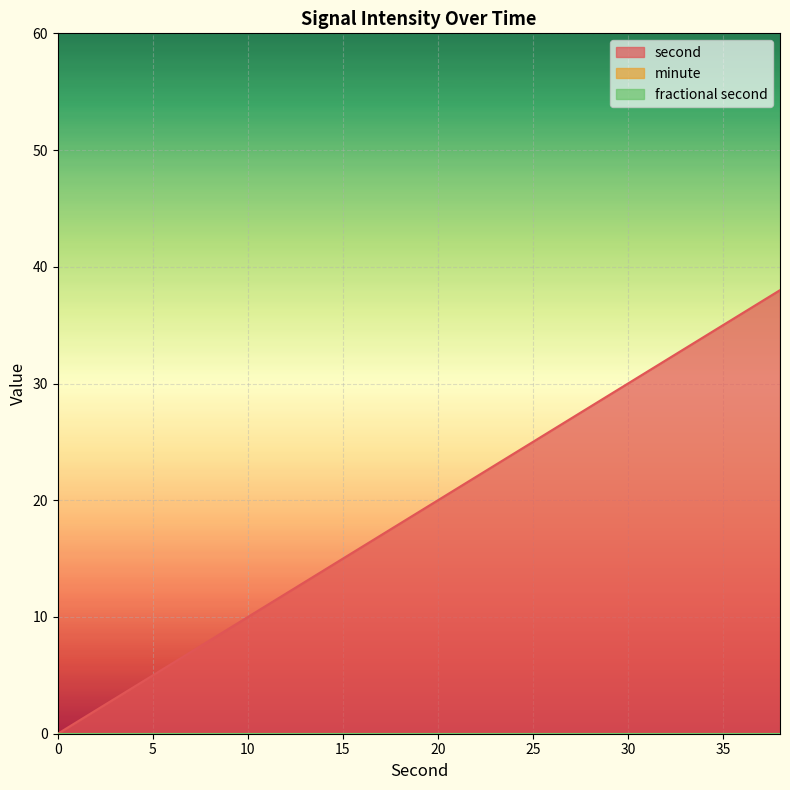

What is the maximum value shown in the chart?

38